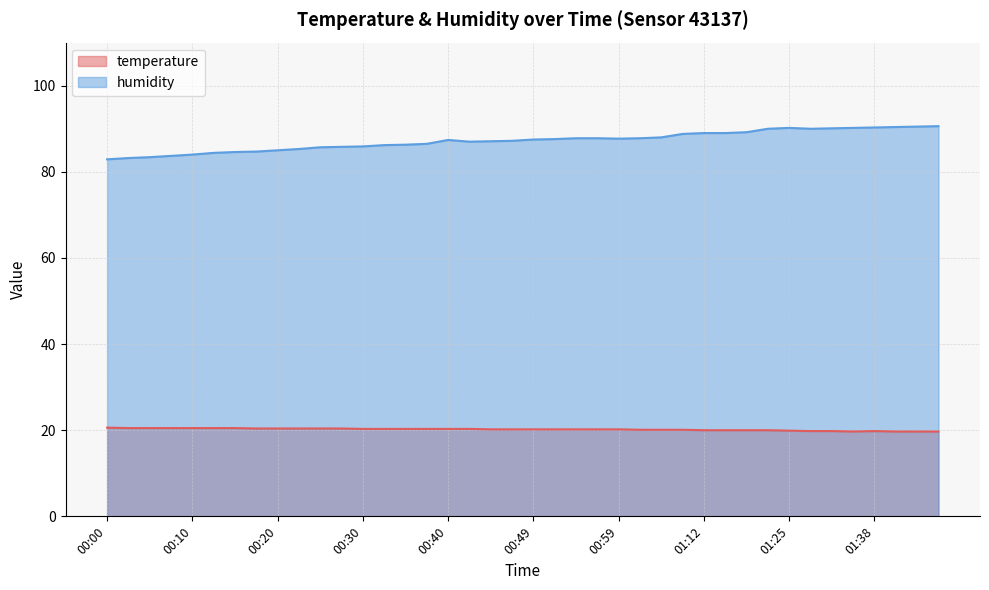

What is the label of the 23rd point from the left?

00:54